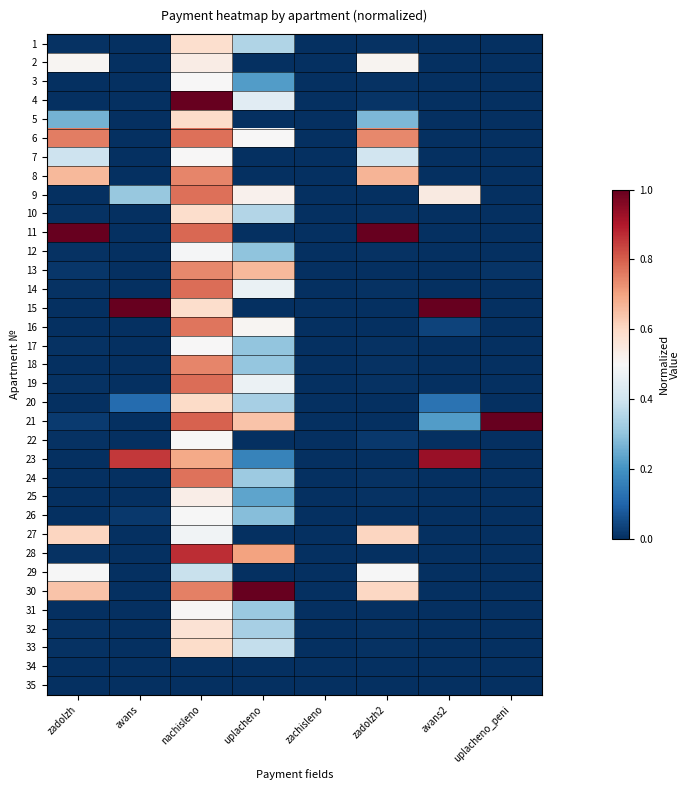

How many categories are shown in the chart?

8